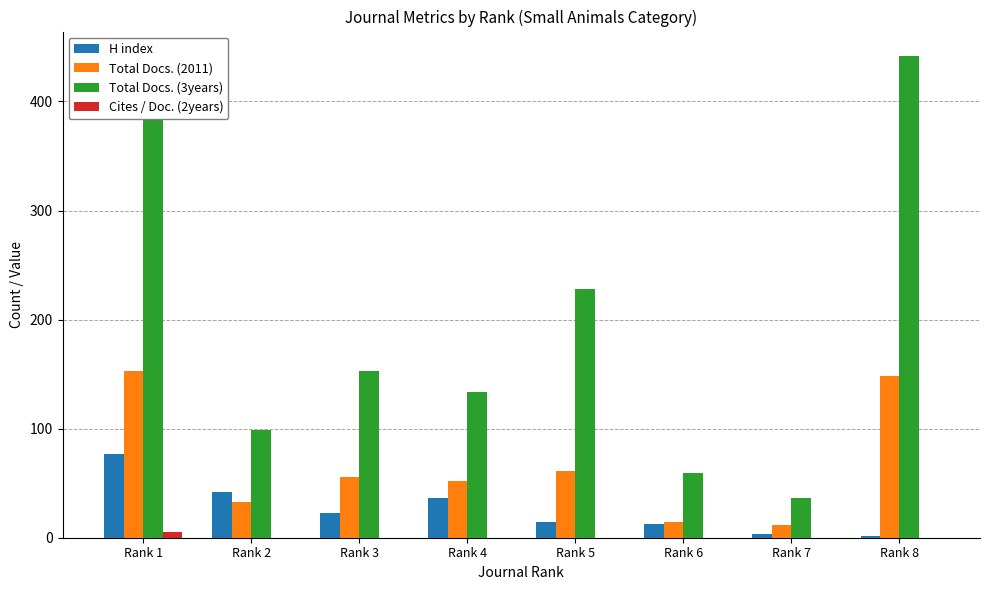

What is the difference between the Total Docs. (3years) values at Rank 3 and Rank 2?

54